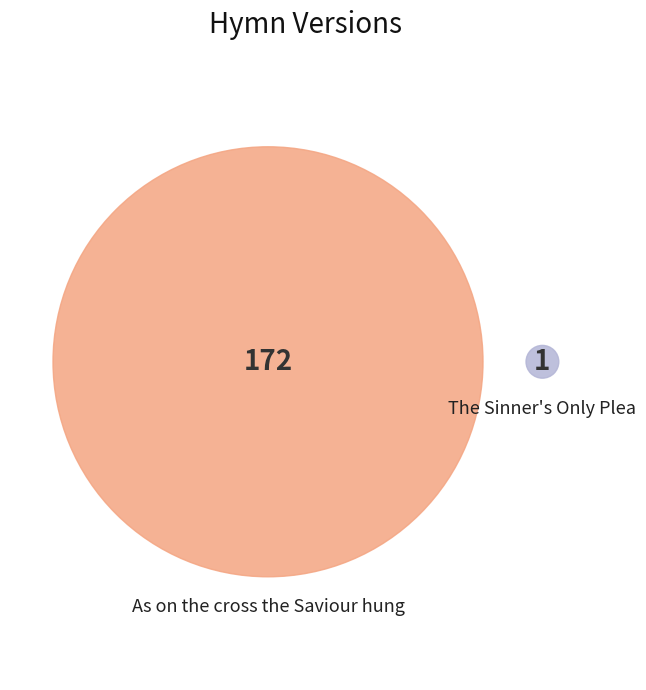

Combined, what portion of the pie is As on the cross the Saviour hung and The Sinner's Only Plea?

100.0%